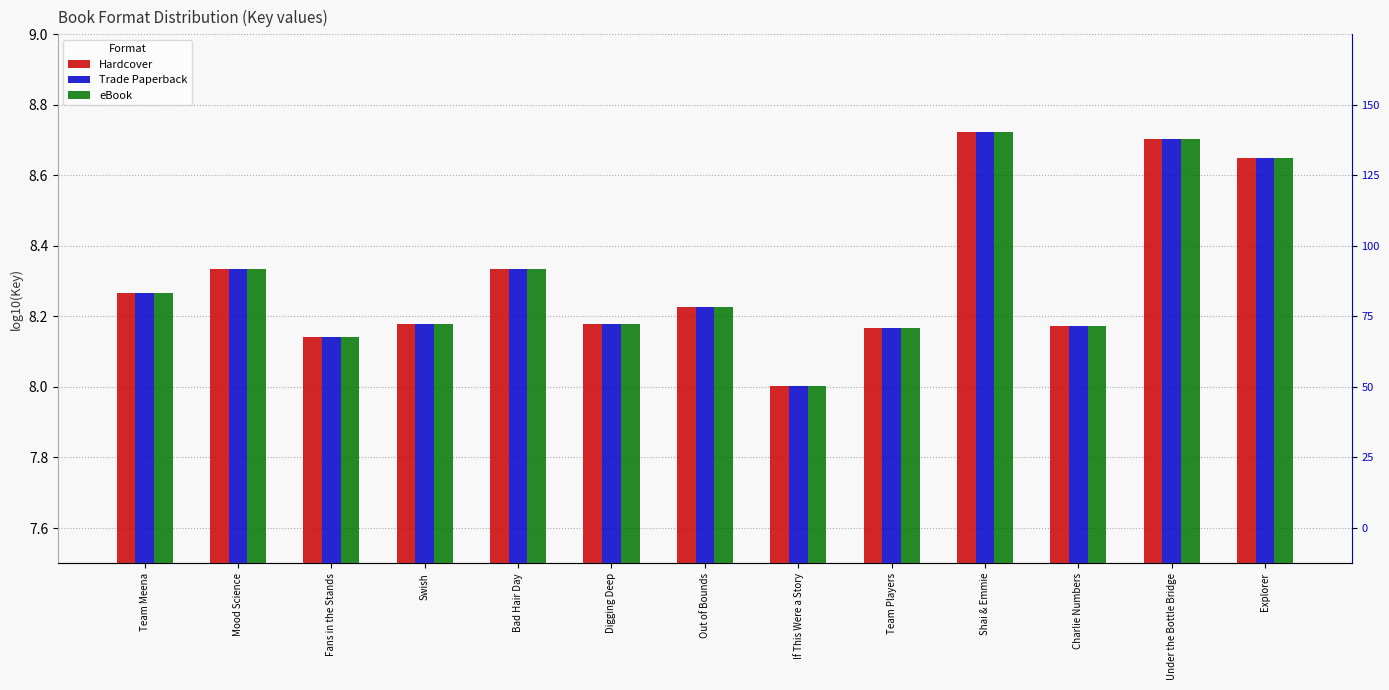

Is the value of Trade Paperback at Explorer greater than the value of eBook at Mood Science?

Yes